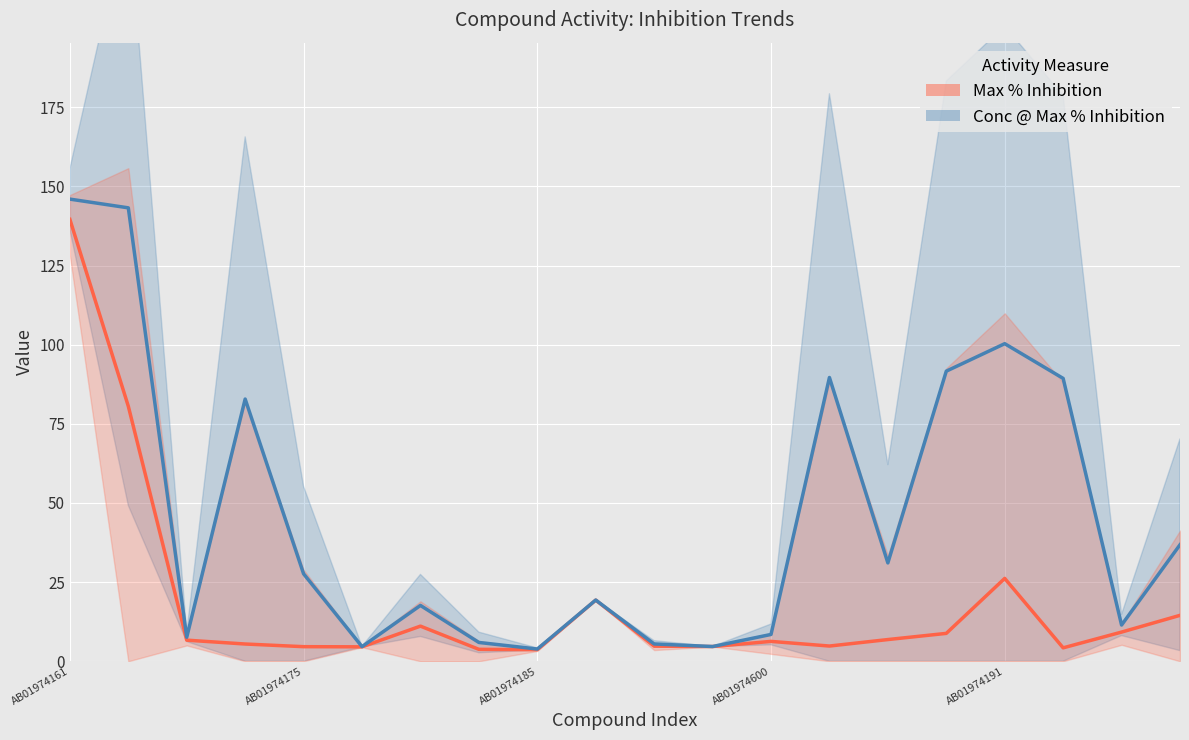

Is the value of Max % Inhibition at 9 greater than the value of Conc @ Max % Inhibition at 12?

Yes